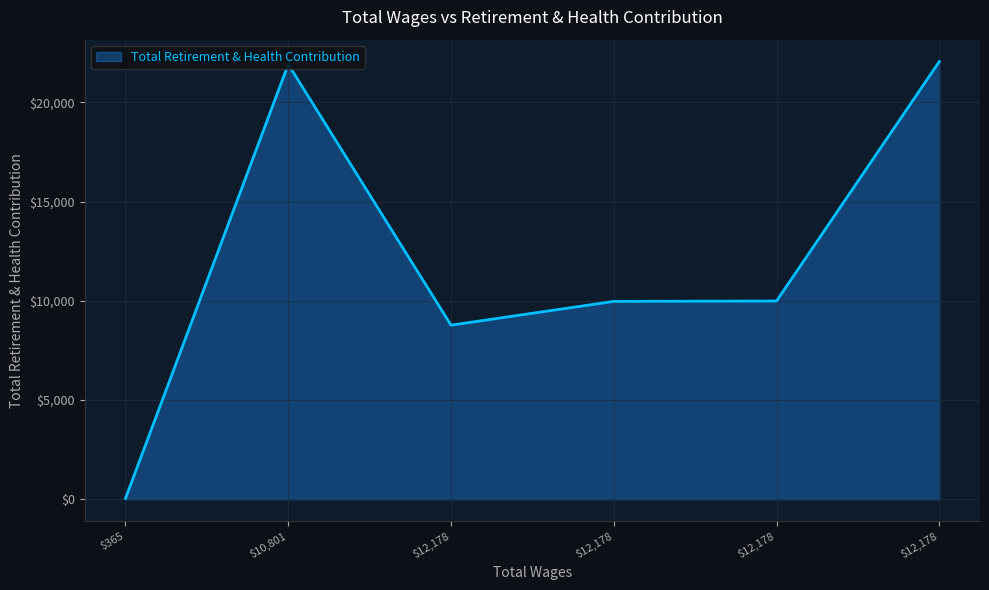

What is the average value?

12126